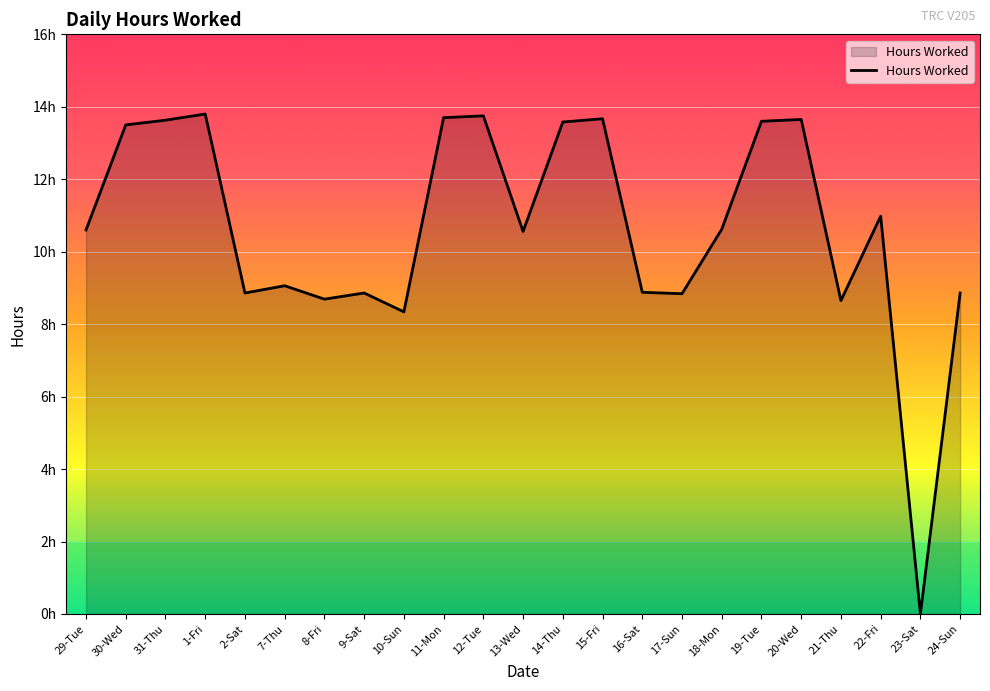

What is the label of the 5th point from the left?

2-Sat